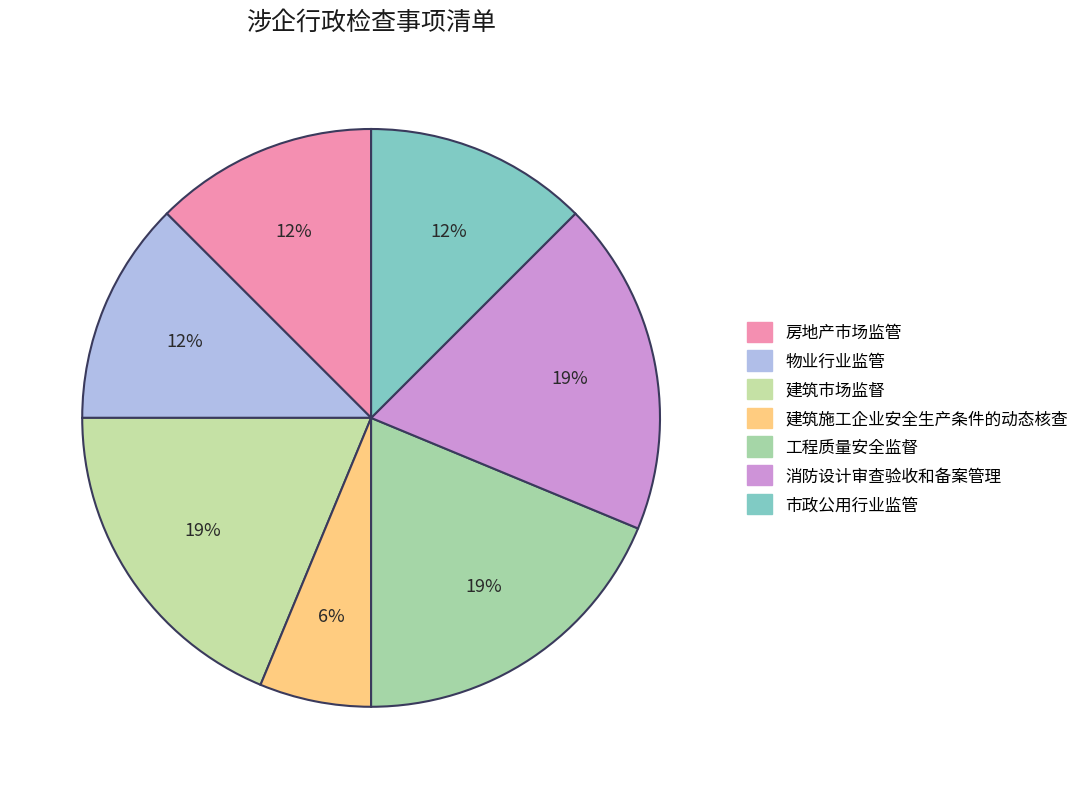

How many segments does this pie chart have?

7